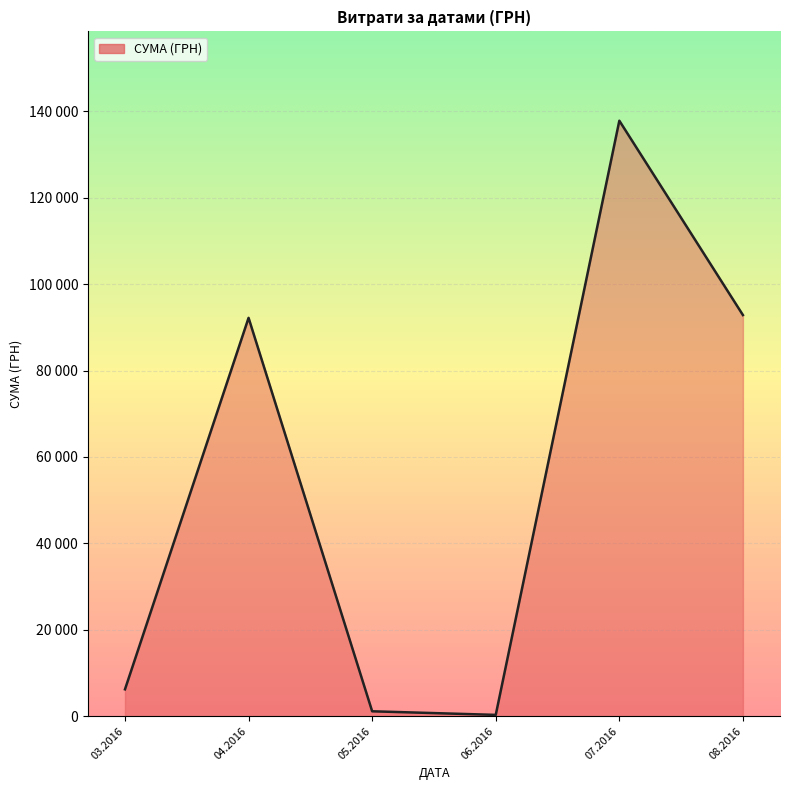

Is this an area chart (filled region under the line)?

Yes